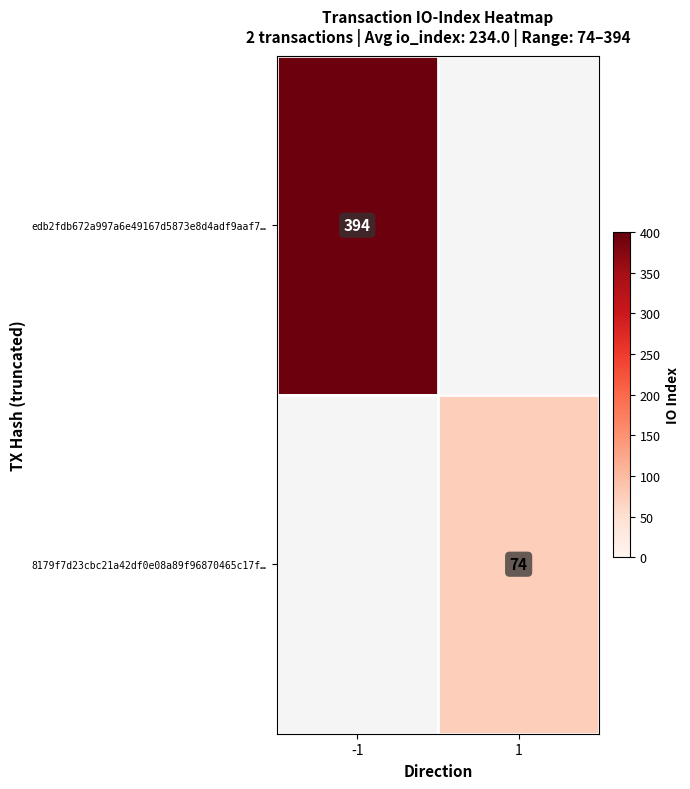

Which has a higher value, 1 or -1?

-1